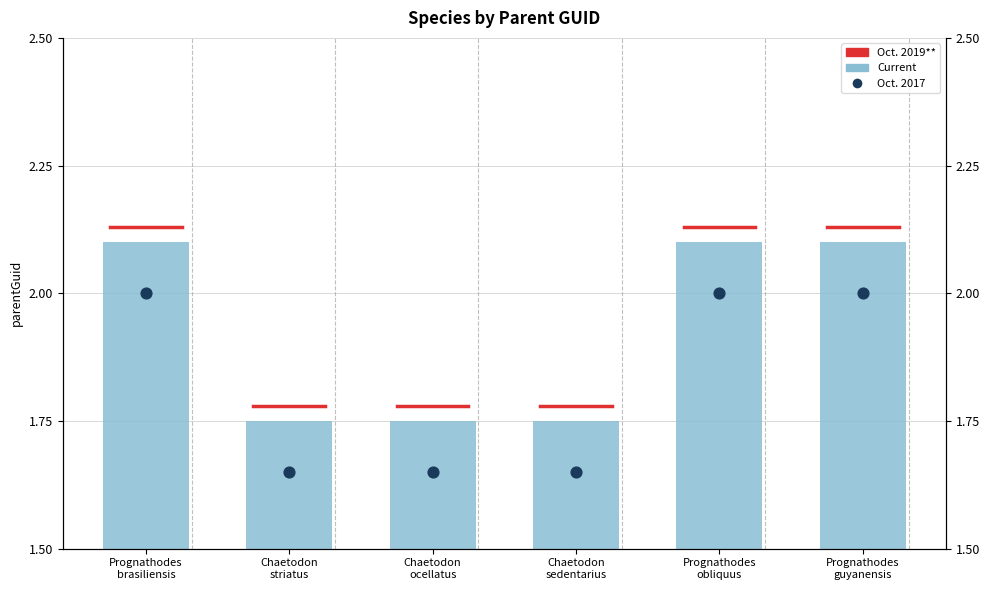

At how many categories does at least one series exceed 2?

3